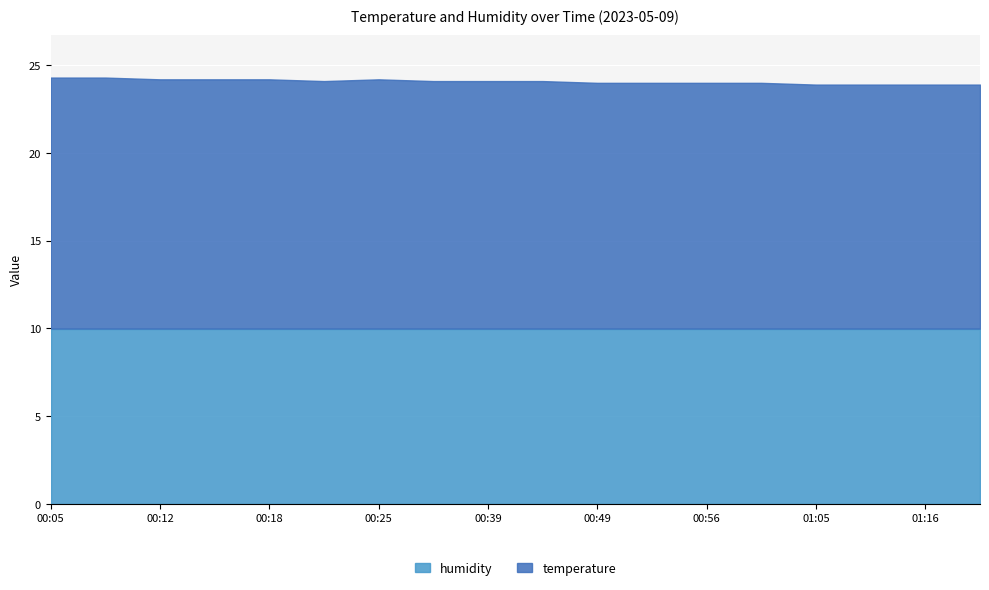

What is the total value across all series at 01:16?

23.9